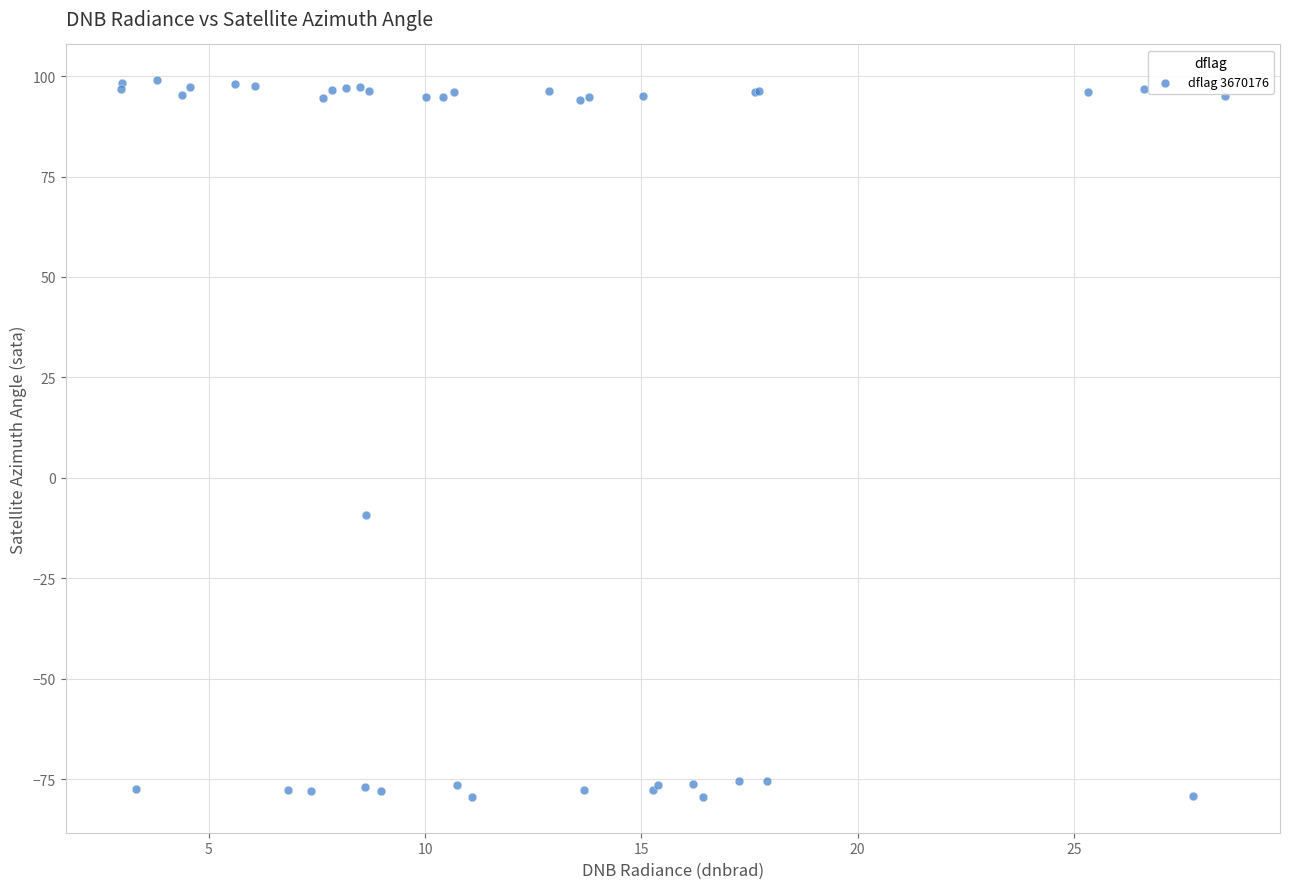

What Y value in the scatter plot is closest to 9?

-9.2